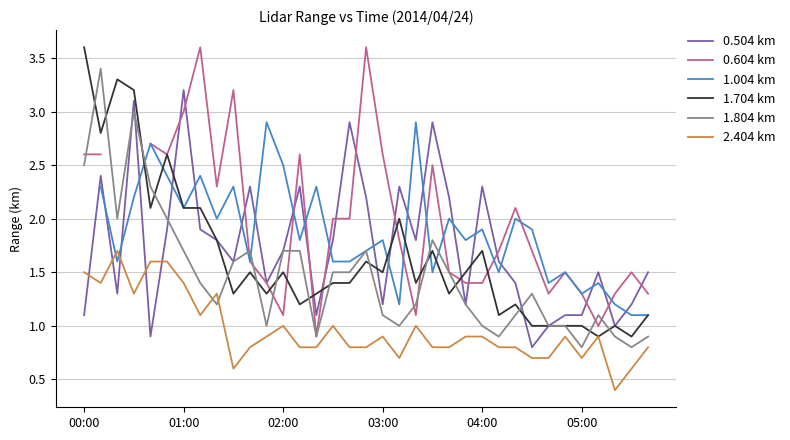

At 25, list the series in order from smallest to largest.

2.404 km, 1.804 km, 1.704 km, 1.004 km, 0.504 km, 0.604 km